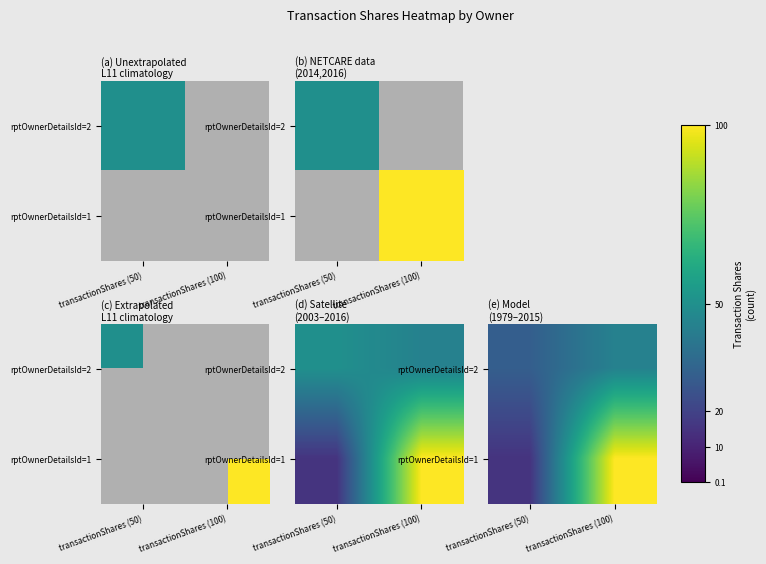

What is the difference between the maximum and minimum values in the rptOwnerDetailsId=1 series?

85